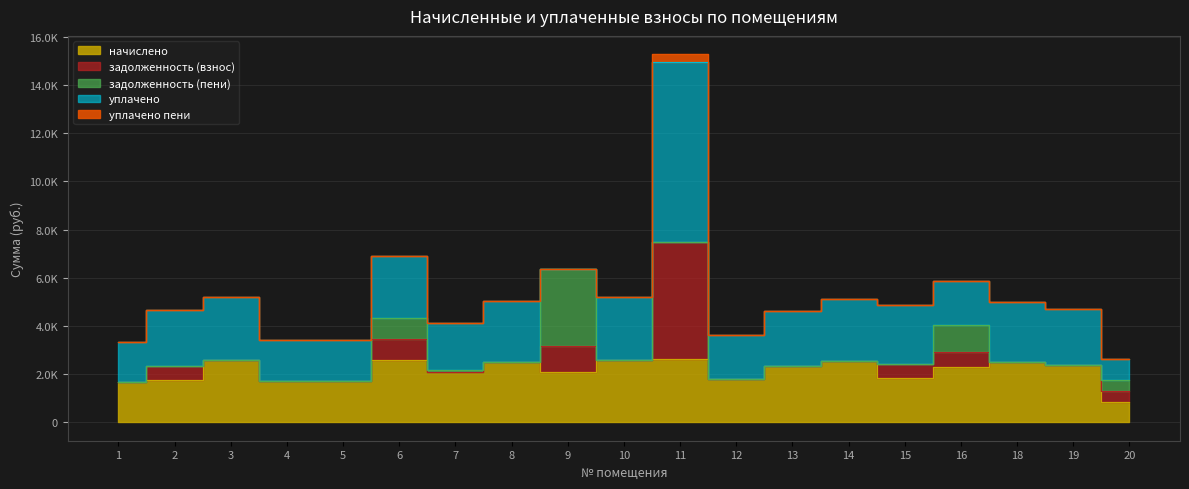

Which series has the largest range (max minus min)?

уплачено